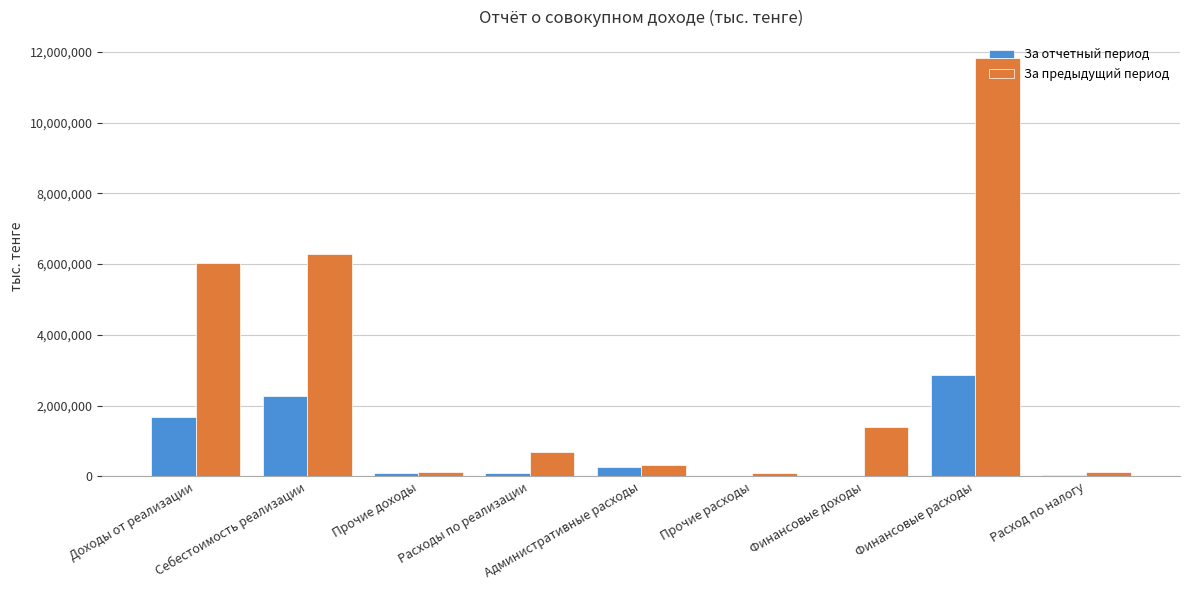

Are the bars grouped side by side (vs. stacked)?

Yes